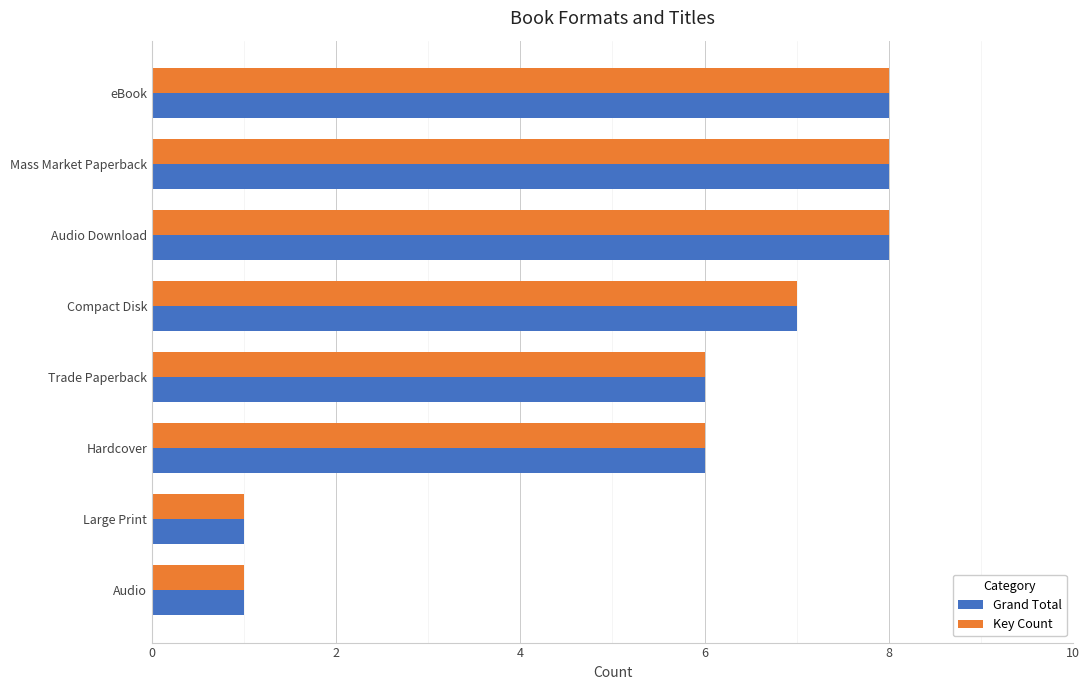

At how many categories does at least one series exceed 2?

6